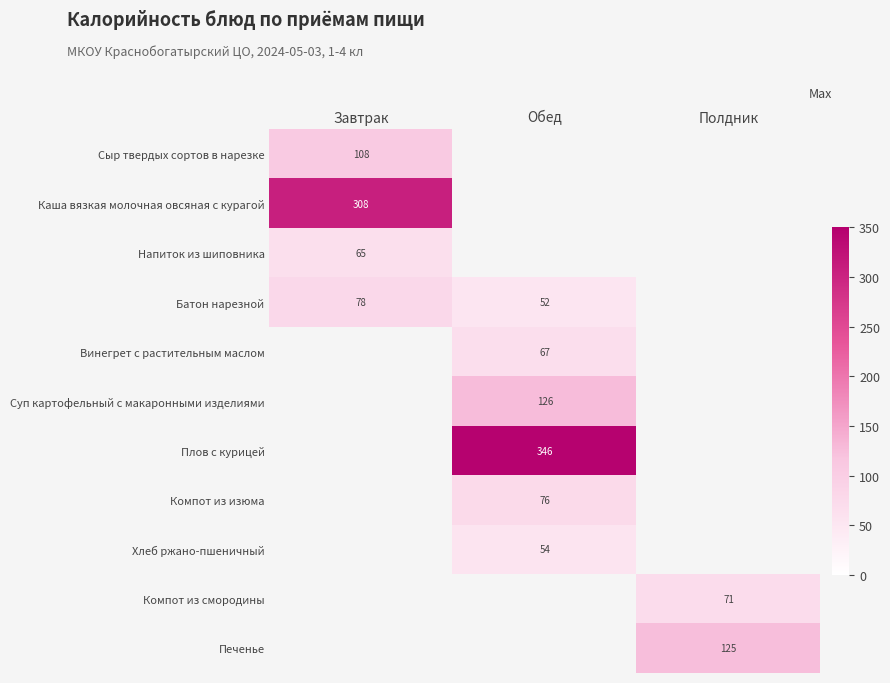

The Суп картофельный с макаронными изделиями series shows 173.3 at Обед. True or false?

False